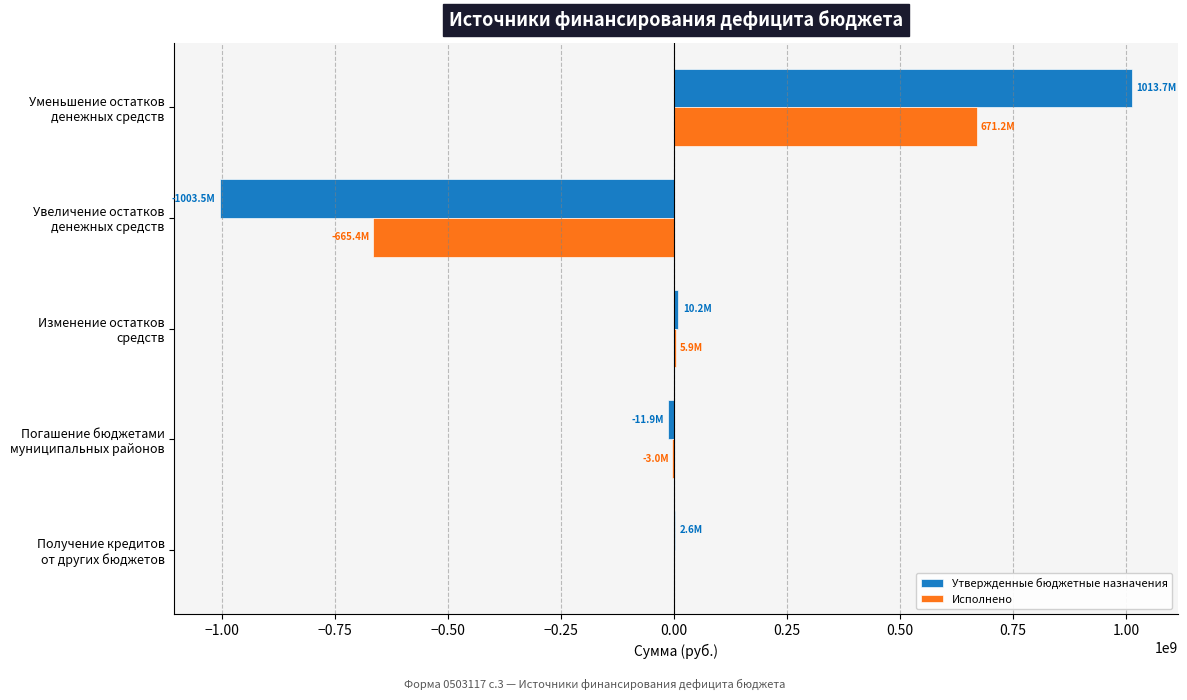

How many categories are shown in the chart?

5